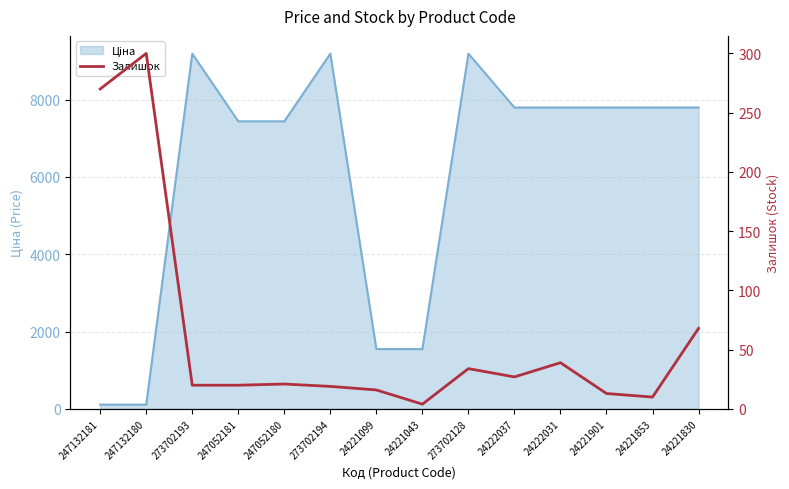

Between 24222031 and 24221099, which is larger?

24222031